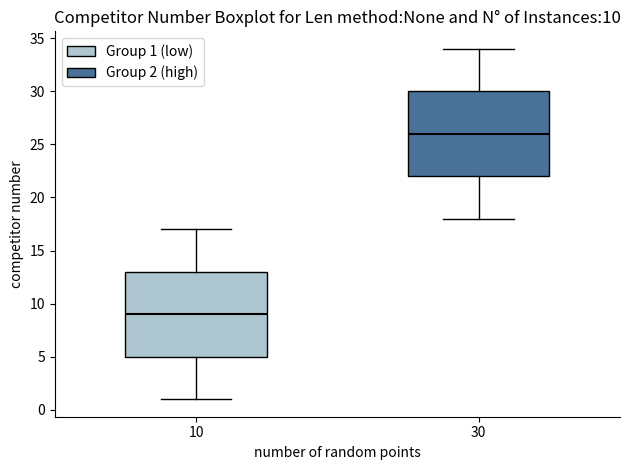

Which box's median line is the highest?

30